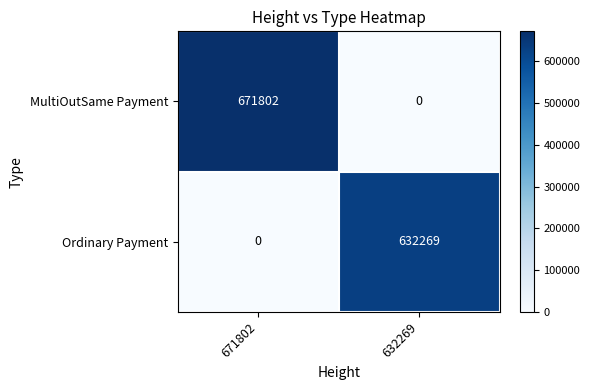

Is it true that MultiOutSame Payment equals 671802 at 671802?

True